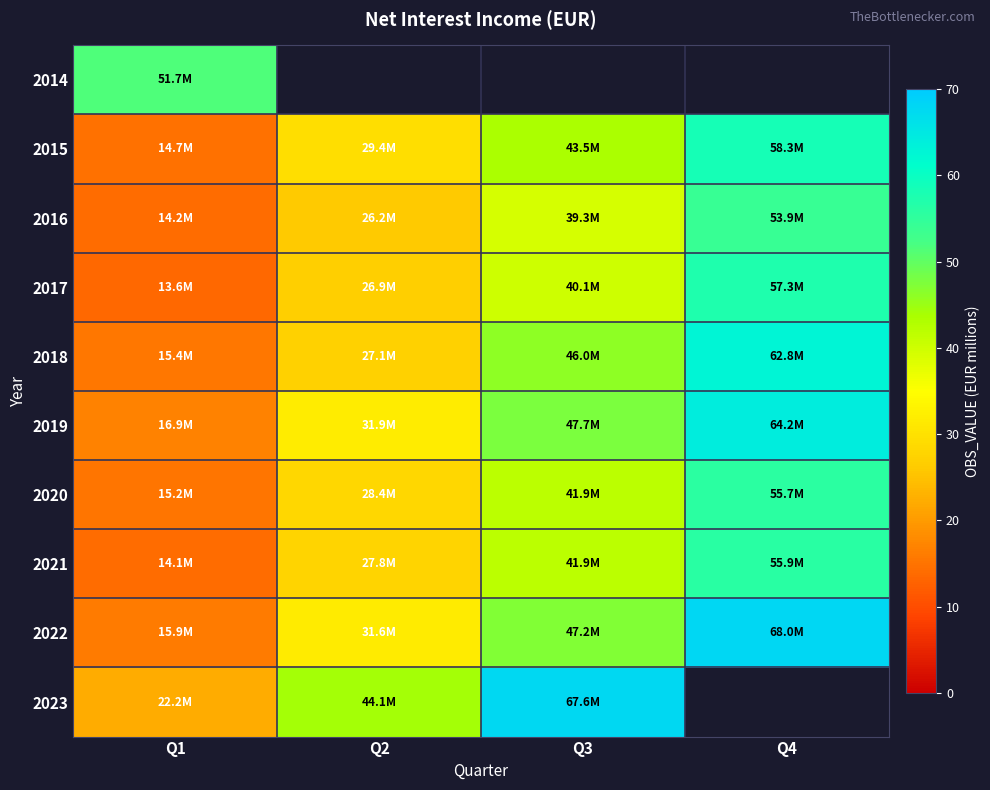

Reading left to right, transcribe all the data shown in this chart.

2014: Q1=51.7	Q2=0.0	Q3=0.0	Q4=0.0
2015: Q1=14.7	Q2=29.4	Q3=43.5	Q4=58.3
2016: Q1=14.2	Q2=26.2	Q3=39.3	Q4=53.9
2017: Q1=13.6	Q2=26.9	Q3=40.1	Q4=57.3
2018: Q1=15.4	Q2=27.1	Q3=46.0	Q4=62.8
2019: Q1=16.9	Q2=31.9	Q3=47.7	Q4=64.2
2020: Q1=15.2	Q2=28.4	Q3=41.9	Q4=55.7
2021: Q1=14.1	Q2=27.8	Q3=41.9	Q4=55.9
2022: Q1=15.9	Q2=31.6	Q3=47.2	Q4=68.0
2023: Q1=22.2	Q2=44.1	Q3=67.6	Q4=0.0